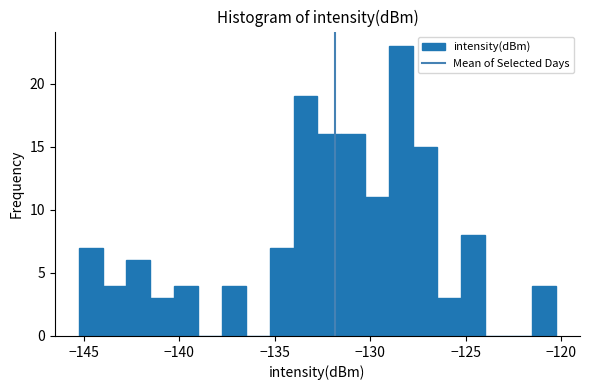

Read against the x-axis, roughly where is the centre of the tallest bar?

-128.5